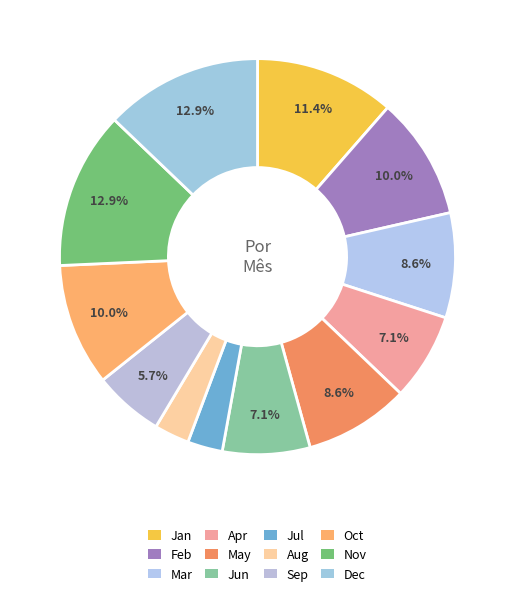

How many segments does this pie chart have?

12